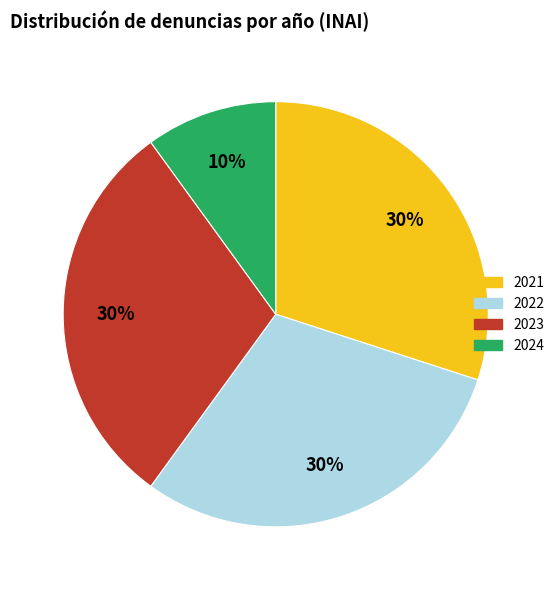

What is the ratio of the value at 2023 to the value at 2024?

3.0